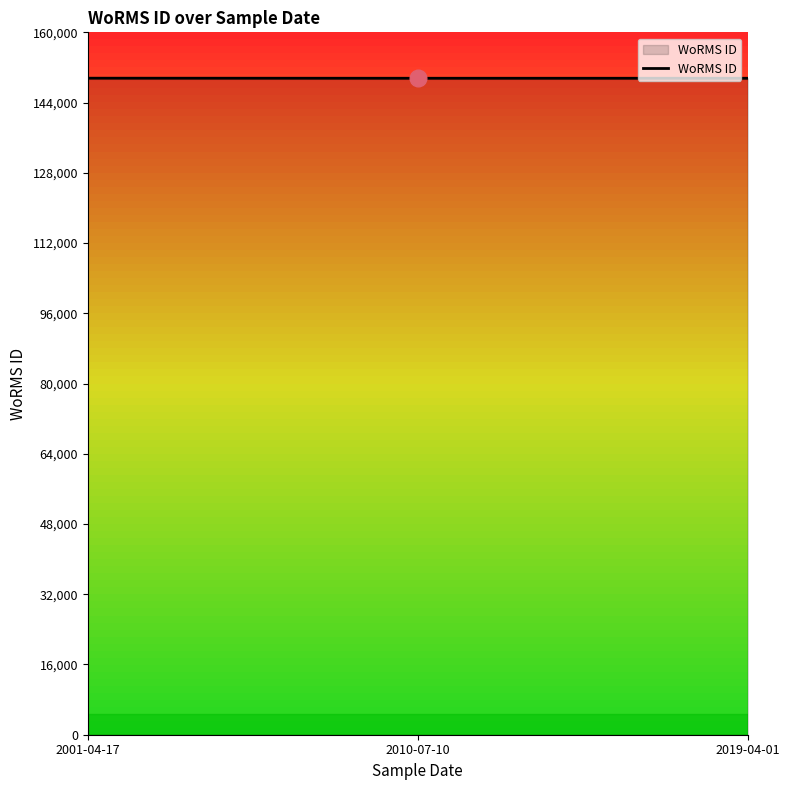

What is the ratio of the value at 2001-04-17 to the value at 2010-07-10?

1.0